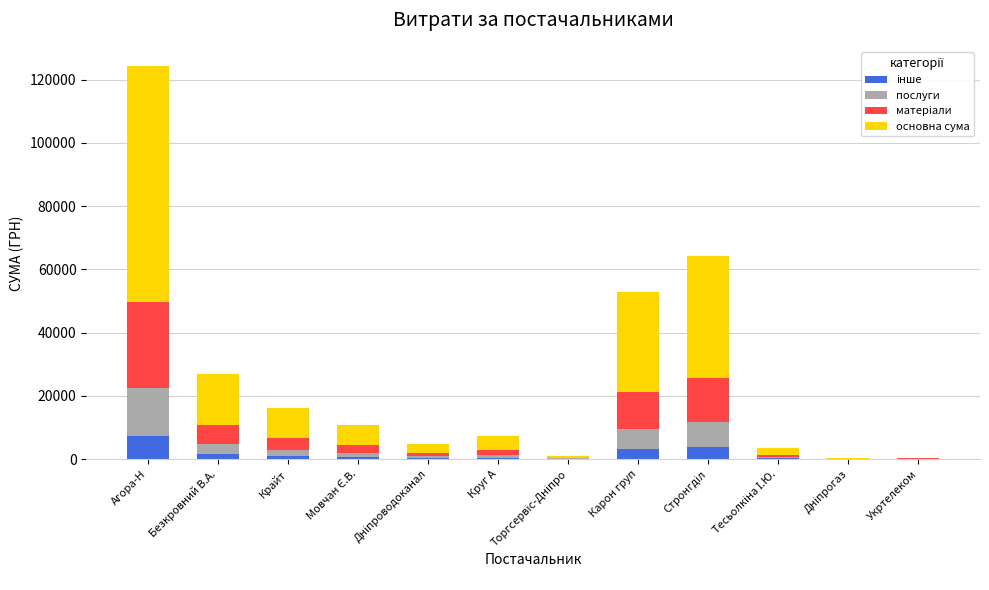

At which category is the sum across all series the highest?

Агора-Н